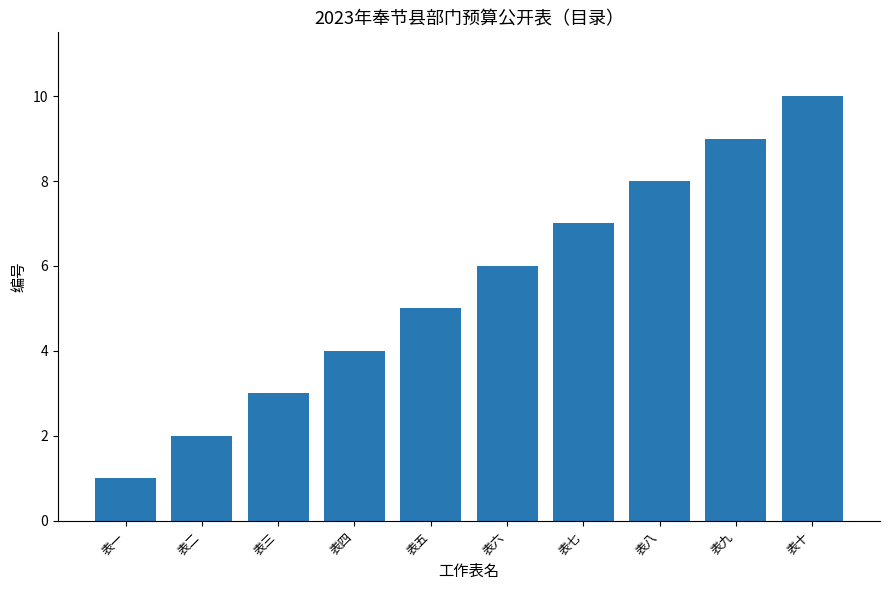

What is the average value?

6